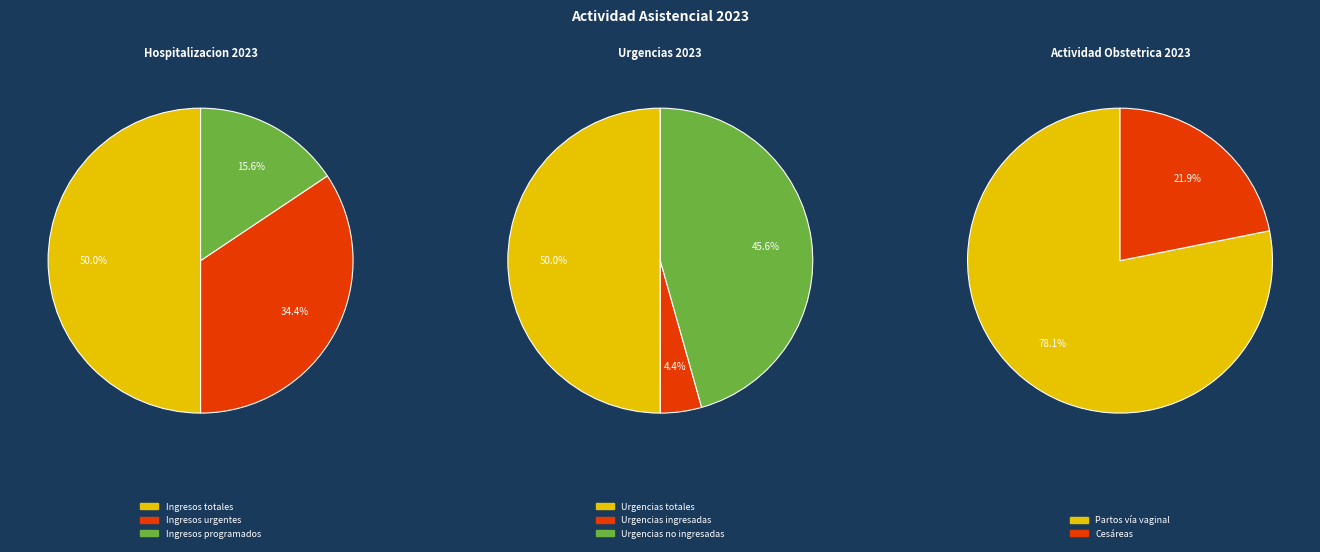

Rank the categories by value from highest to lowest.

Ingresos totales, Ingresos urgentes, Ingresos programados